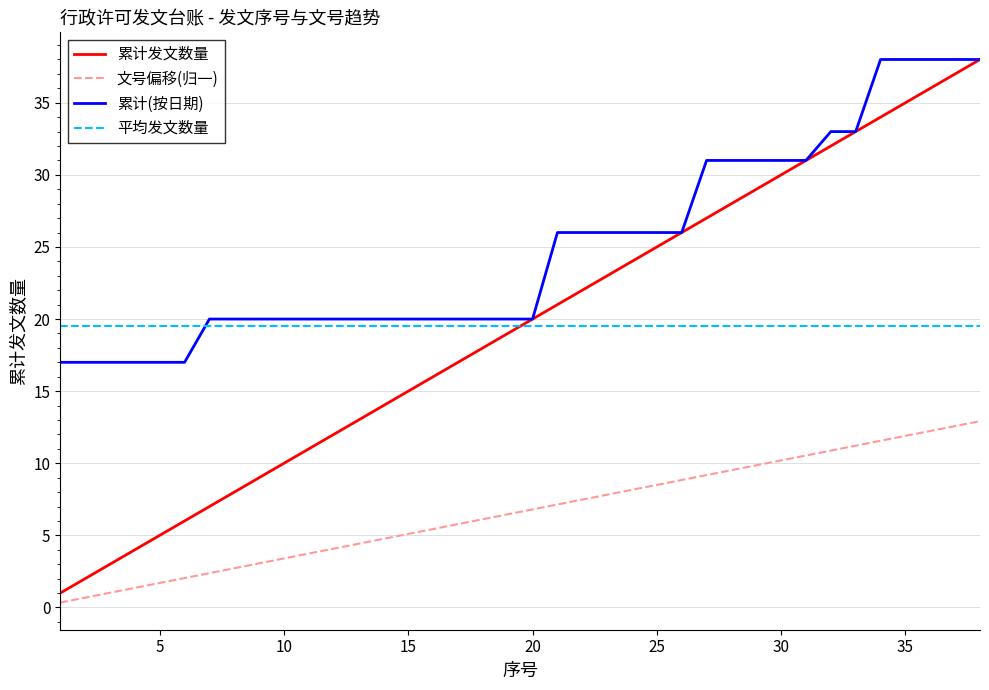

What is the highest value of the 文号偏移(归一) series?

12.9